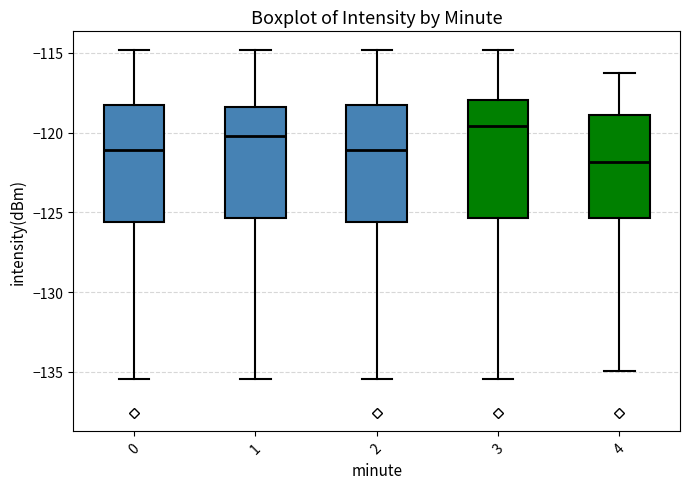

Which box has the highest median line?

3